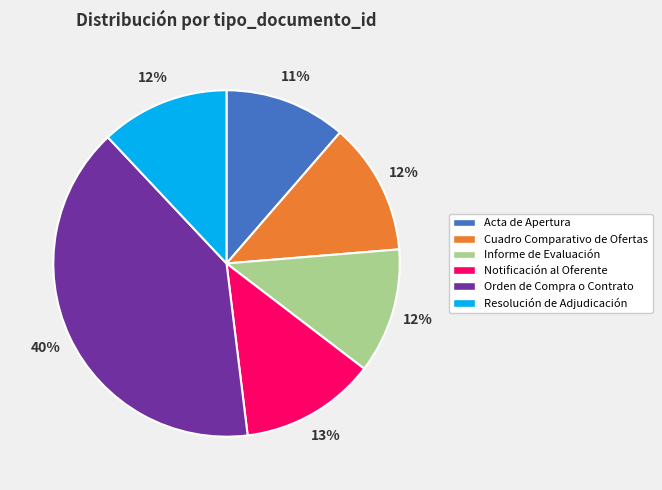

Which slice is the largest?

Orden de Compra o Contrato